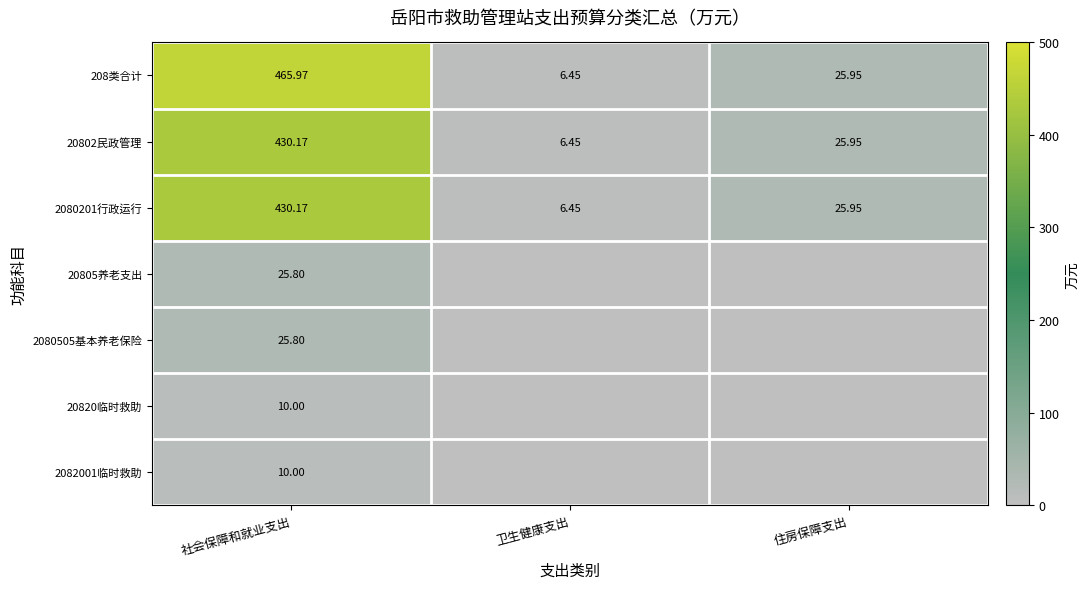

Rank the categories by 20802民政管理 value from lowest to highest.

卫生健康支出, 住房保障支出, 社会保障和就业支出